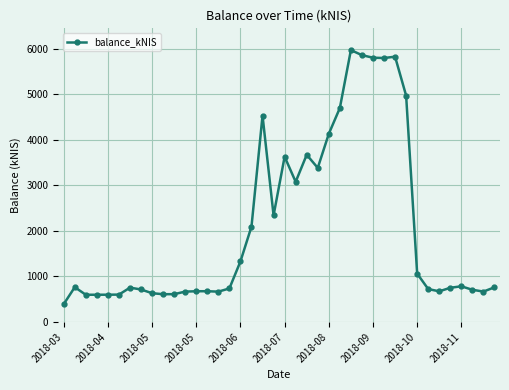

What is the value of the 19th point from the left?

4534.5